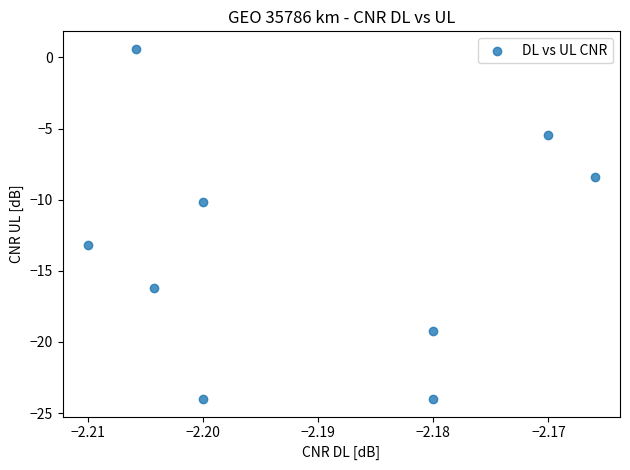

What Y value in the scatter plot is closest to -11?

-10.2